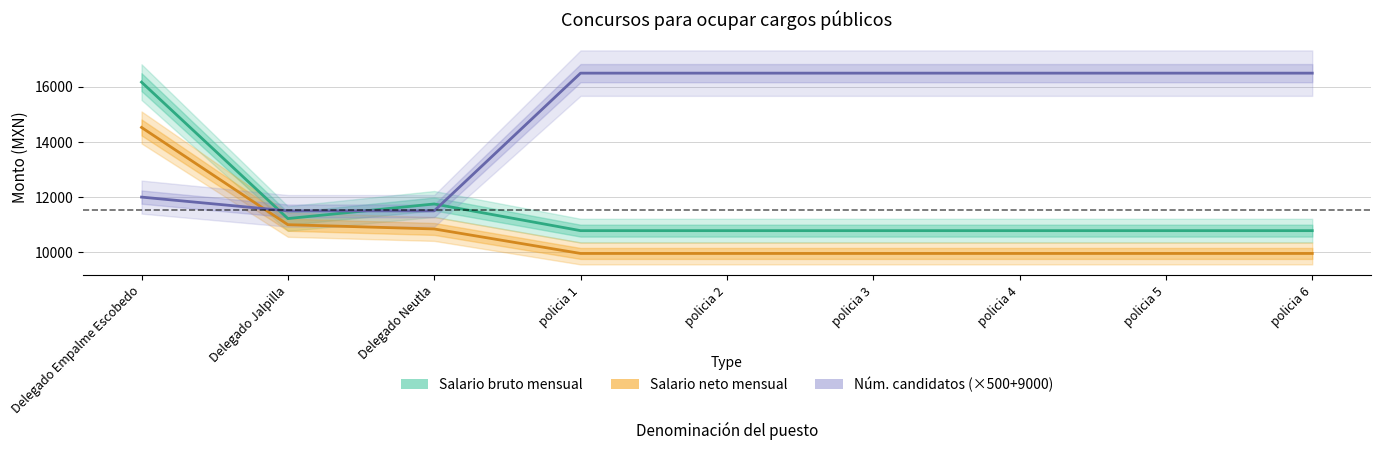

What is the sum of all Salario neto mensual values?

96094.3